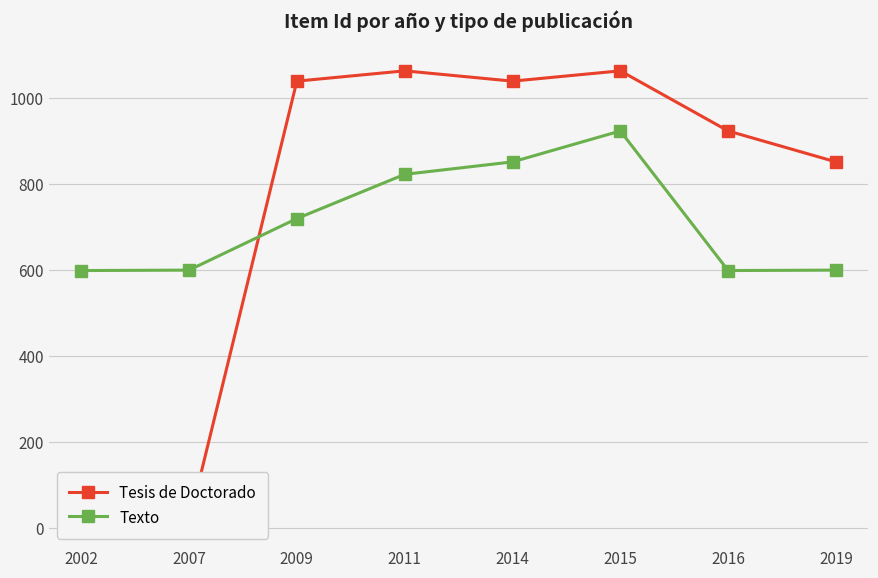

Which series changed the most between 2007 and 2016?

Tesis de Doctorado